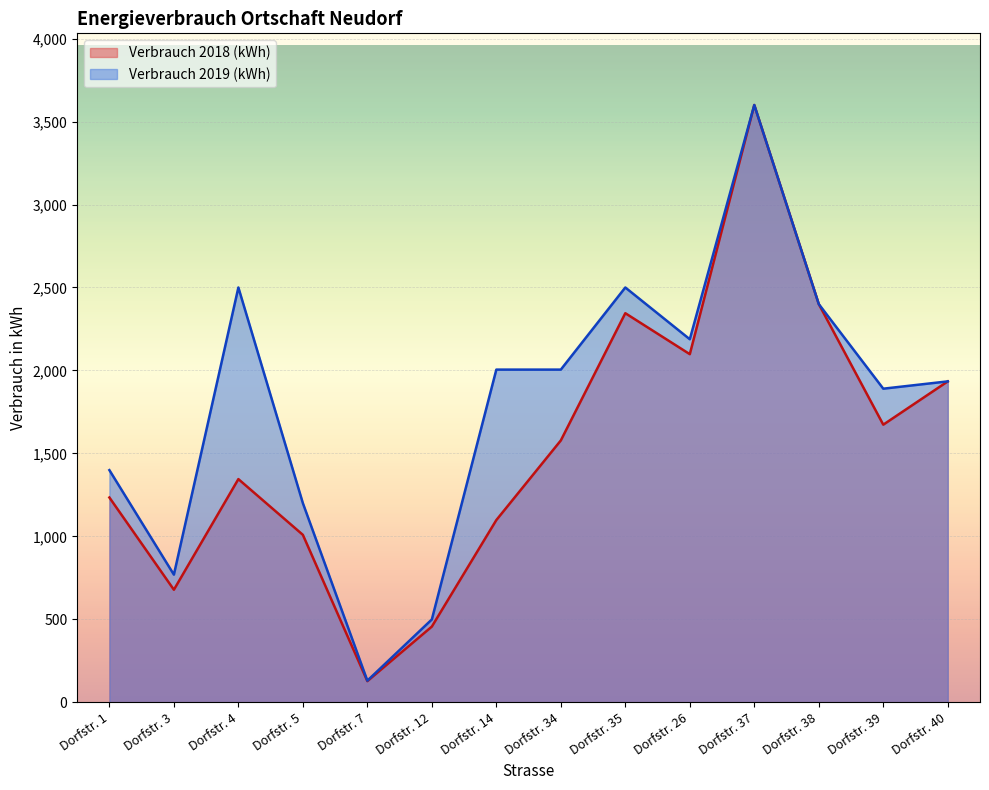

List the labels in order of Verbrauch 2019 (kWh) value, smallest first.

Dorfstr. 7, Dorfstr. 12, Dorfstr. 3, Dorfstr. 5, Dorfstr. 1, Dorfstr. 39, Dorfstr. 40, Dorfstr. 14, Dorfstr. 34, Dorfstr. 26, Dorfstr. 38, Dorfstr. 4, Dorfstr. 35, Dorfstr. 37